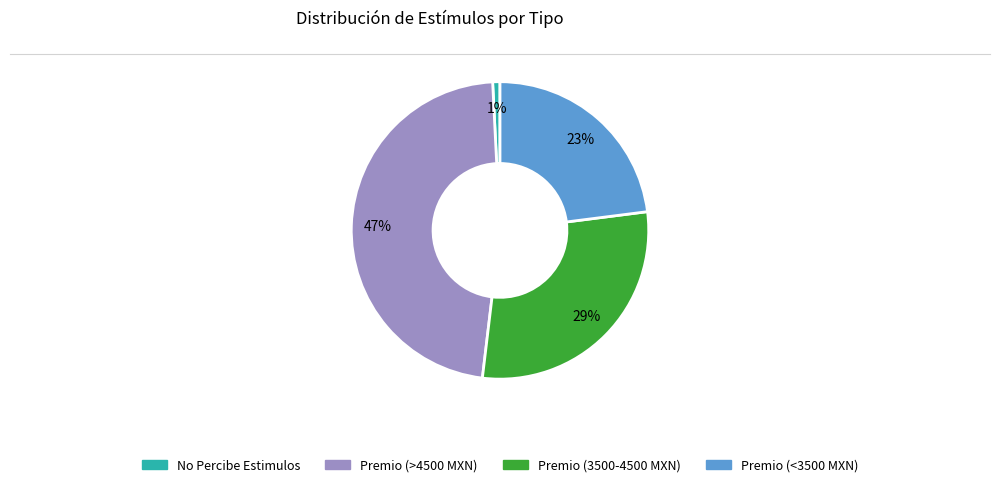

To the nearest percent, what is the average slice percentage?

25%